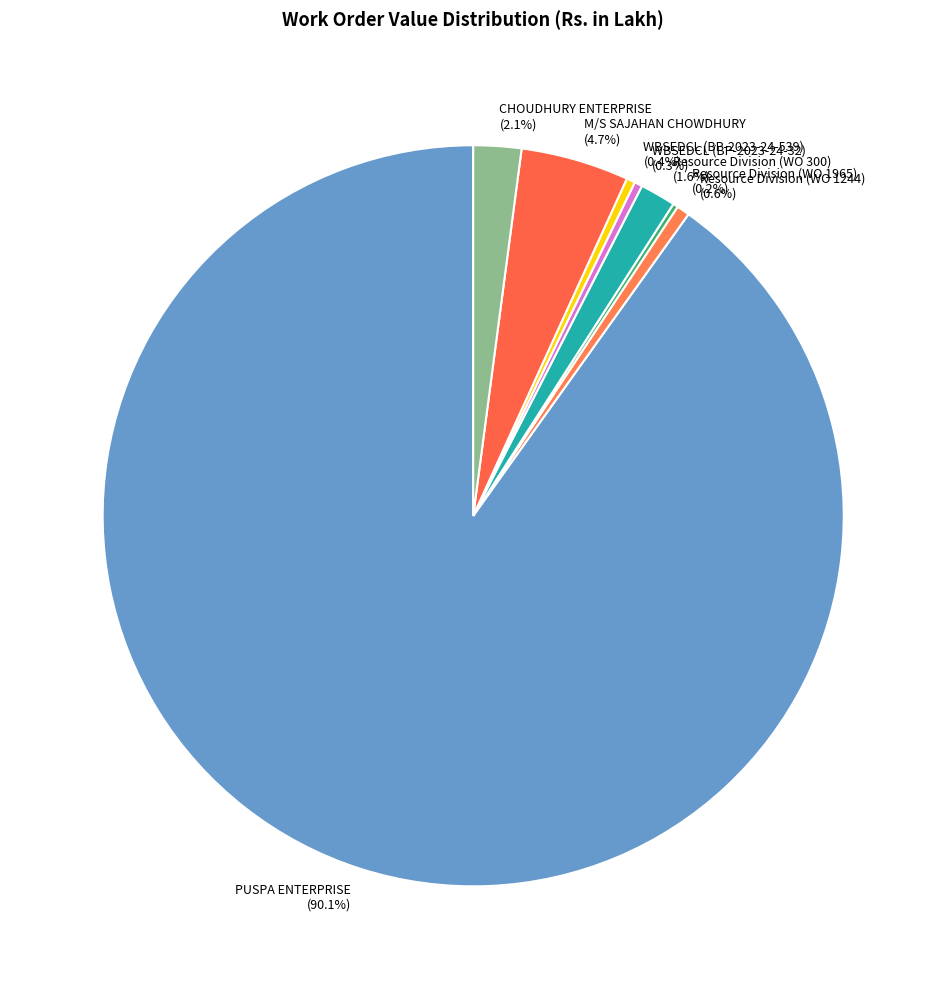

To the nearest percent, what is the difference between the largest and smallest slice percentages?

90%